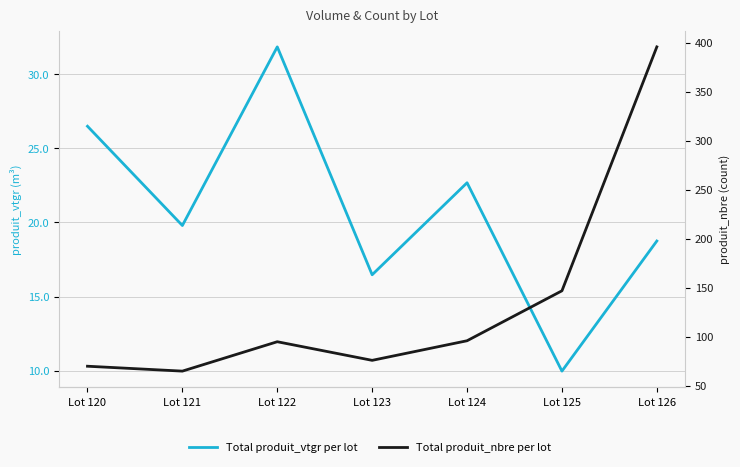

At Lot 124, list the series in order from largest to smallest.

Total produit_nbre per lot, Total produit_vtgr per lot